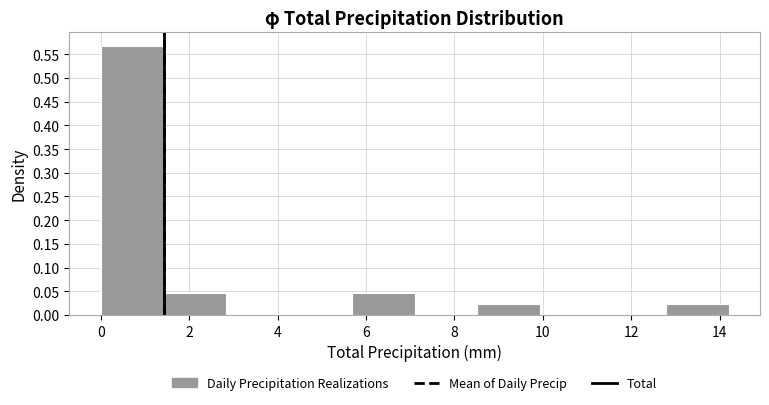

Which range on the x-axis has the tallest bar?

0.00 to 1.42